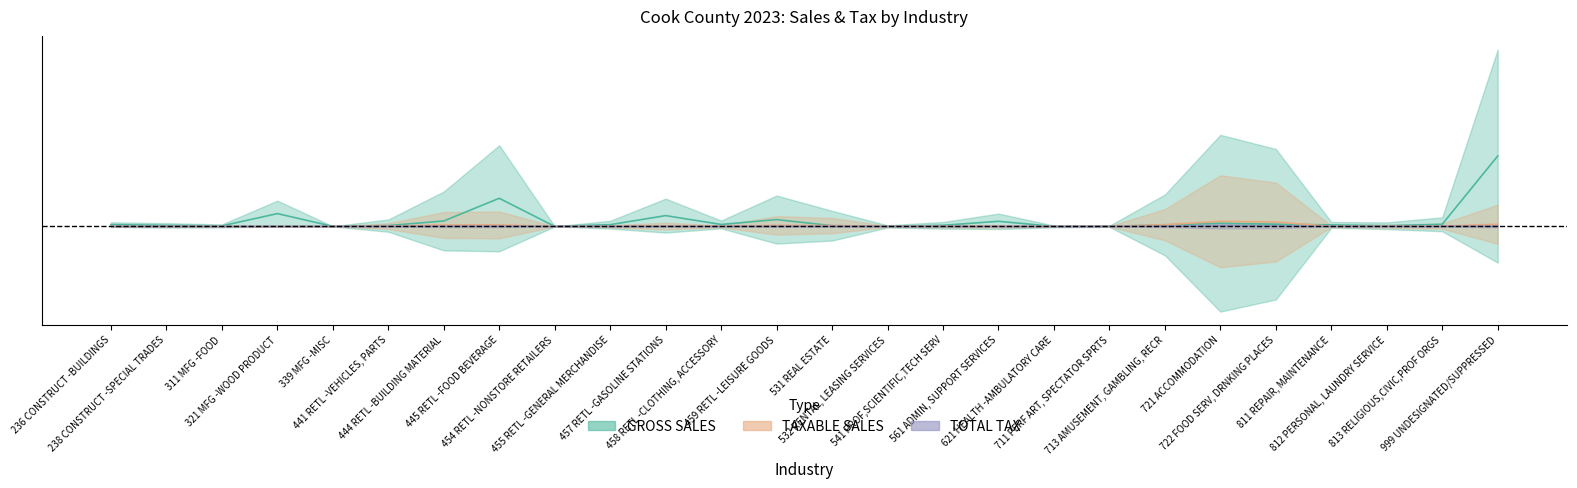

True or false: TAXABLE SALES and TOTAL TAX intersect in this chart.

False